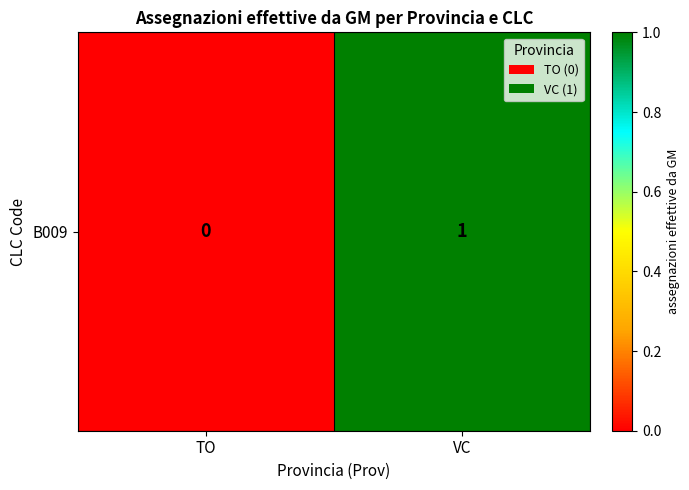

Reading left to right, list all the values displayed in this chart.

0	1